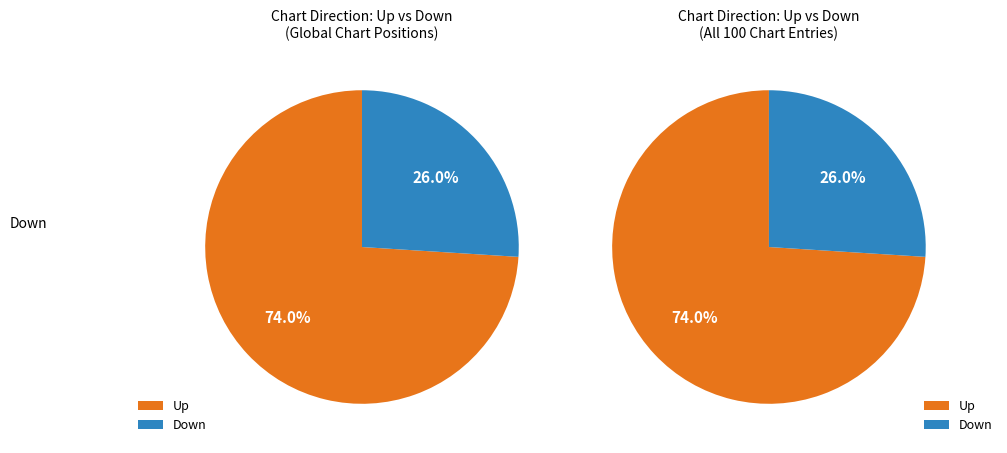

To the nearest percent, what is the difference between the largest and smallest slice percentages?

48%